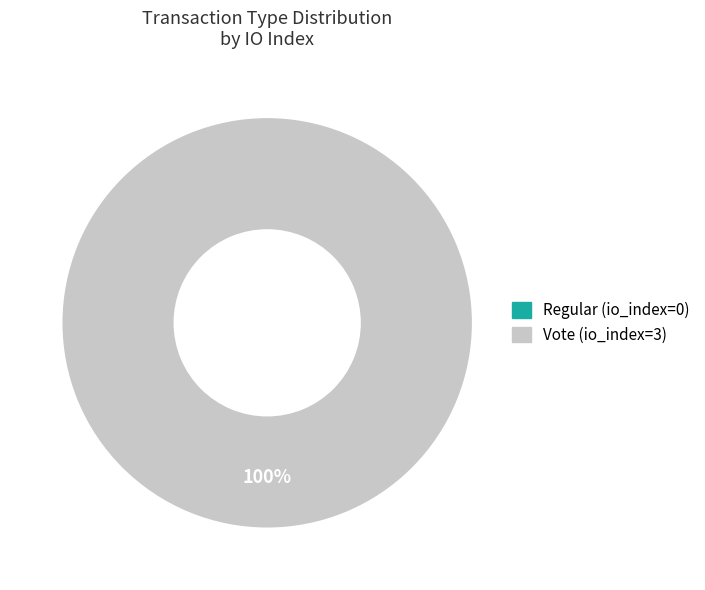

To the nearest percent, what is the combined percentage of Vote (io_index=3) and Regular (io_index=0)?

100%